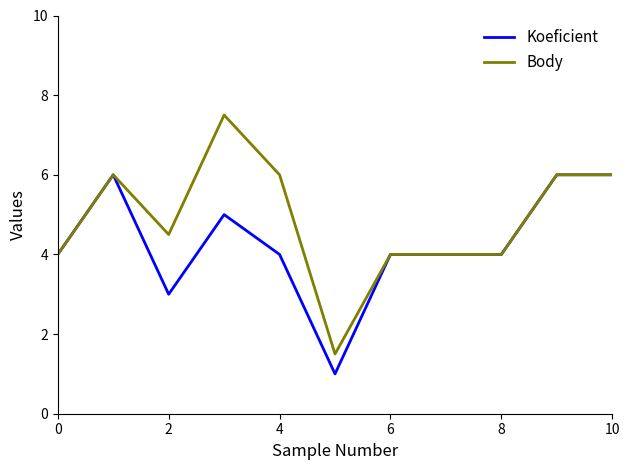

Which series has the largest range (max minus min)?

Body